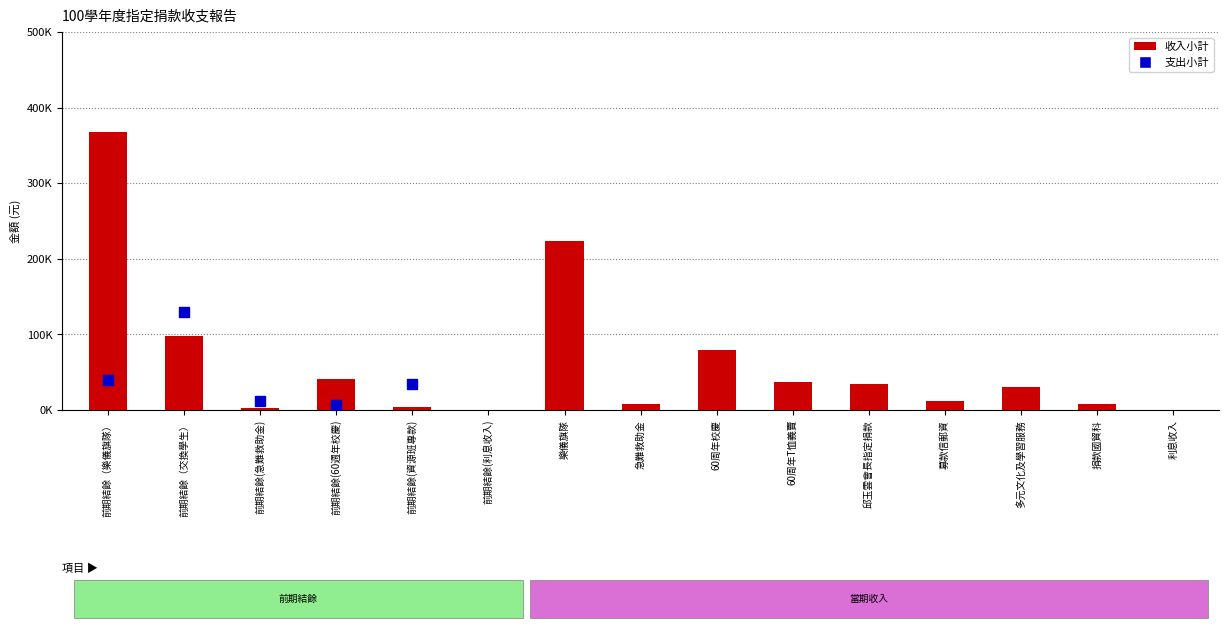

What is the change in value from 前期結餘（樂儀旗隊） to 捐款國貿科?

-360000